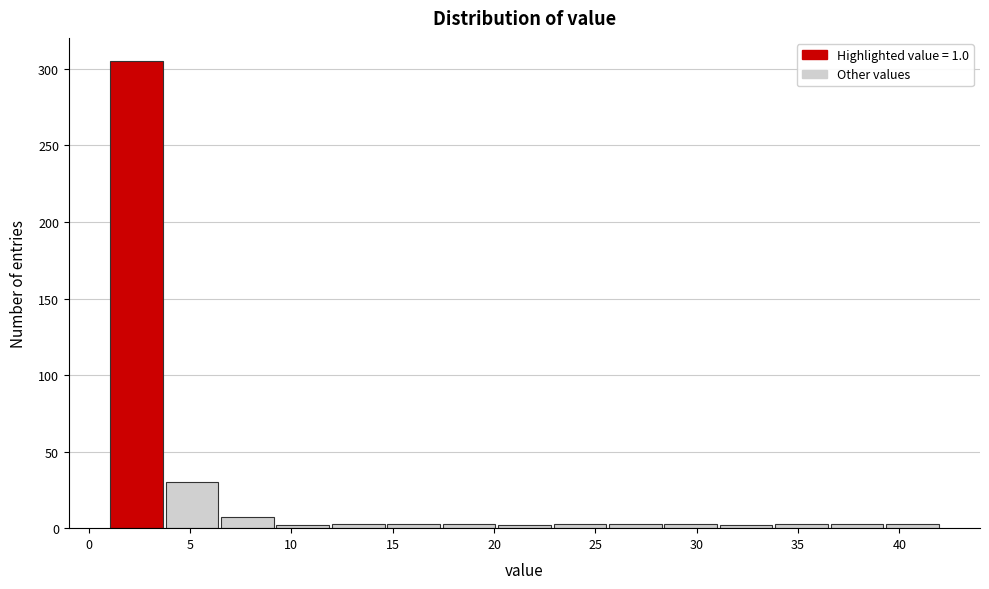

Reading left to right, list every bar in this chart as the range it spans on the x-axis followed by its height. Neither the bar edges nor the heights are printed on the chart, so give them approximately, as read against the axes.

1.0 to 3.5: 305
3.5 to 6.5: 30
6.5 to 9.0: 5
9.0 to 12.0: under 5
12.0 to 14.5: under 5
14.5 to 17.5: under 5
17.5 to 20.0: under 5
20.0 to 23.0: under 5
23.0 to 25.5: under 5
25.5 to 28.5: under 5
28.5 to 31.0: under 5
31.0 to 34.0: under 5
34.0 to 36.5: under 5
36.5 to 39.5: under 5
39.5 to 42.0: under 5